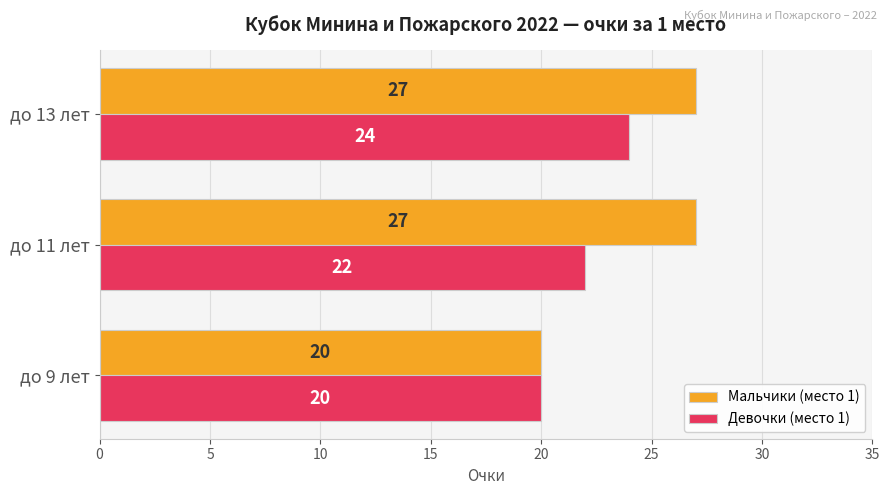

What is the sum of all Мальчики (место 1) values?

74